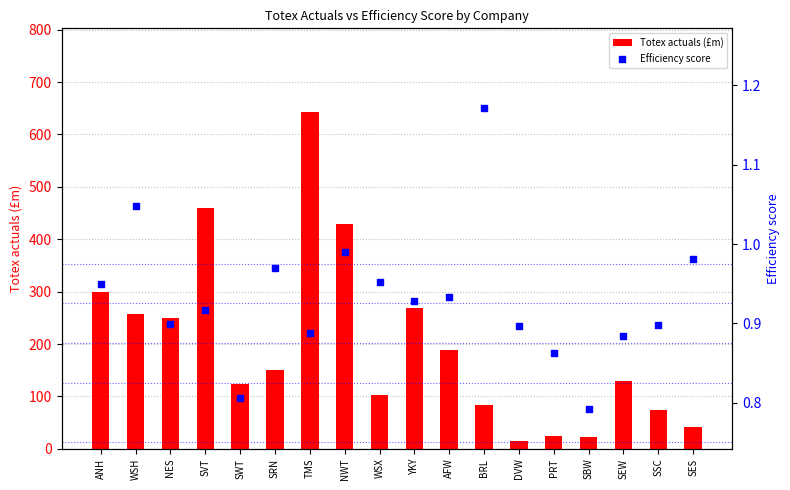

What is the total value across all series at DVW?

16.3